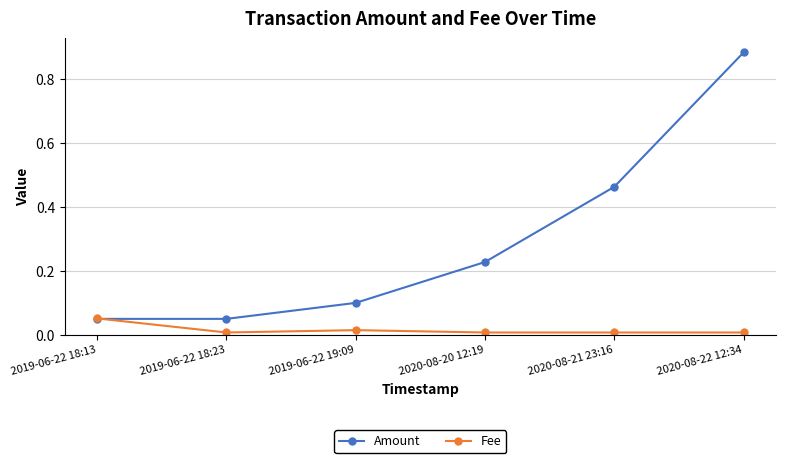

Is it true that Fee equals 0.0 at 2019-06-22 18:23?

True